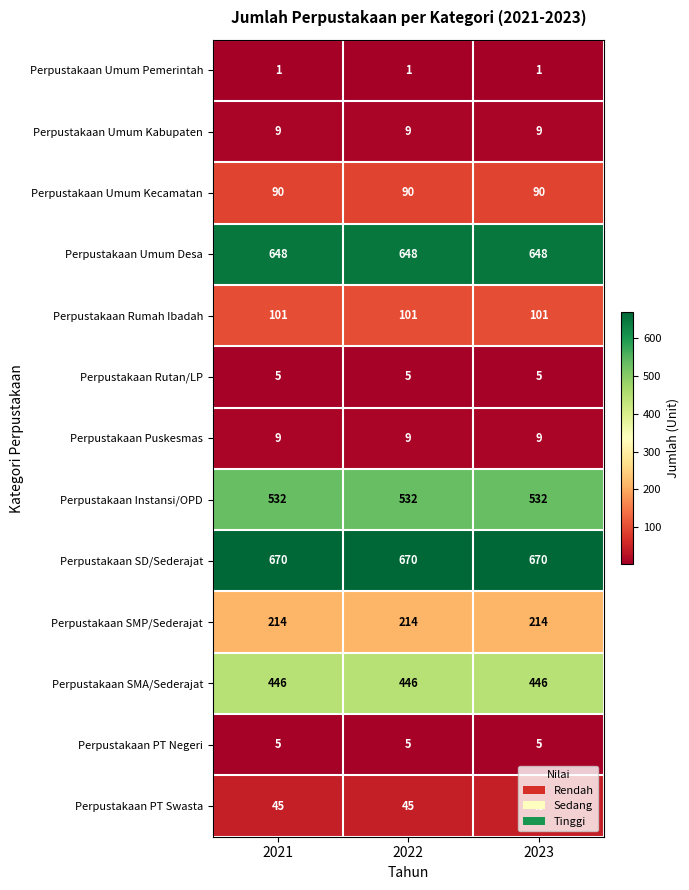

At how many categories does at least one series exceed 305?

3